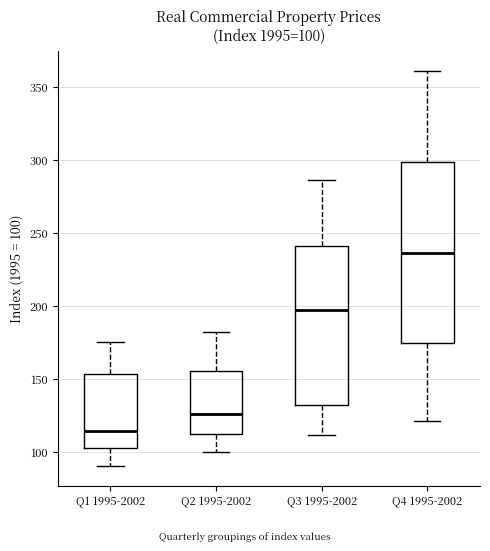

Which box has the highest median line?

Q4 1995-2002